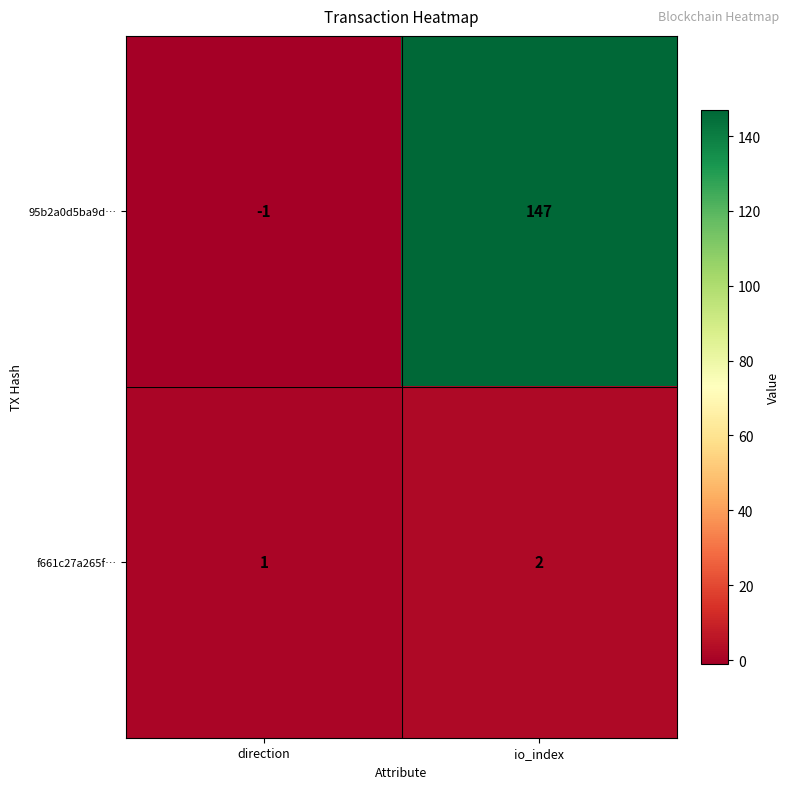

What is the sum of the f661c27a265f… values at io_index and direction?

3